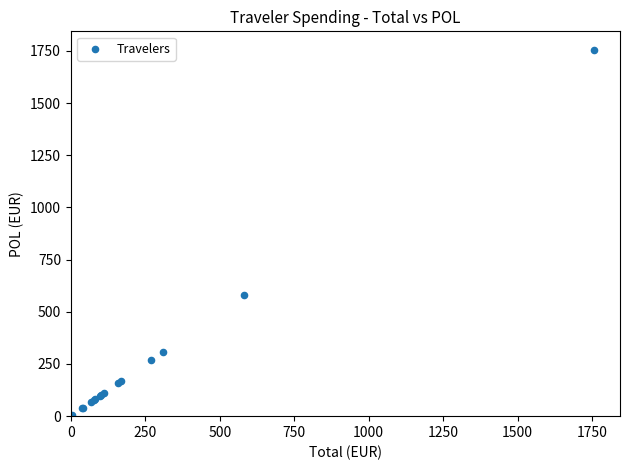

What Y value in the scatter plot is closest to 879?

579.7